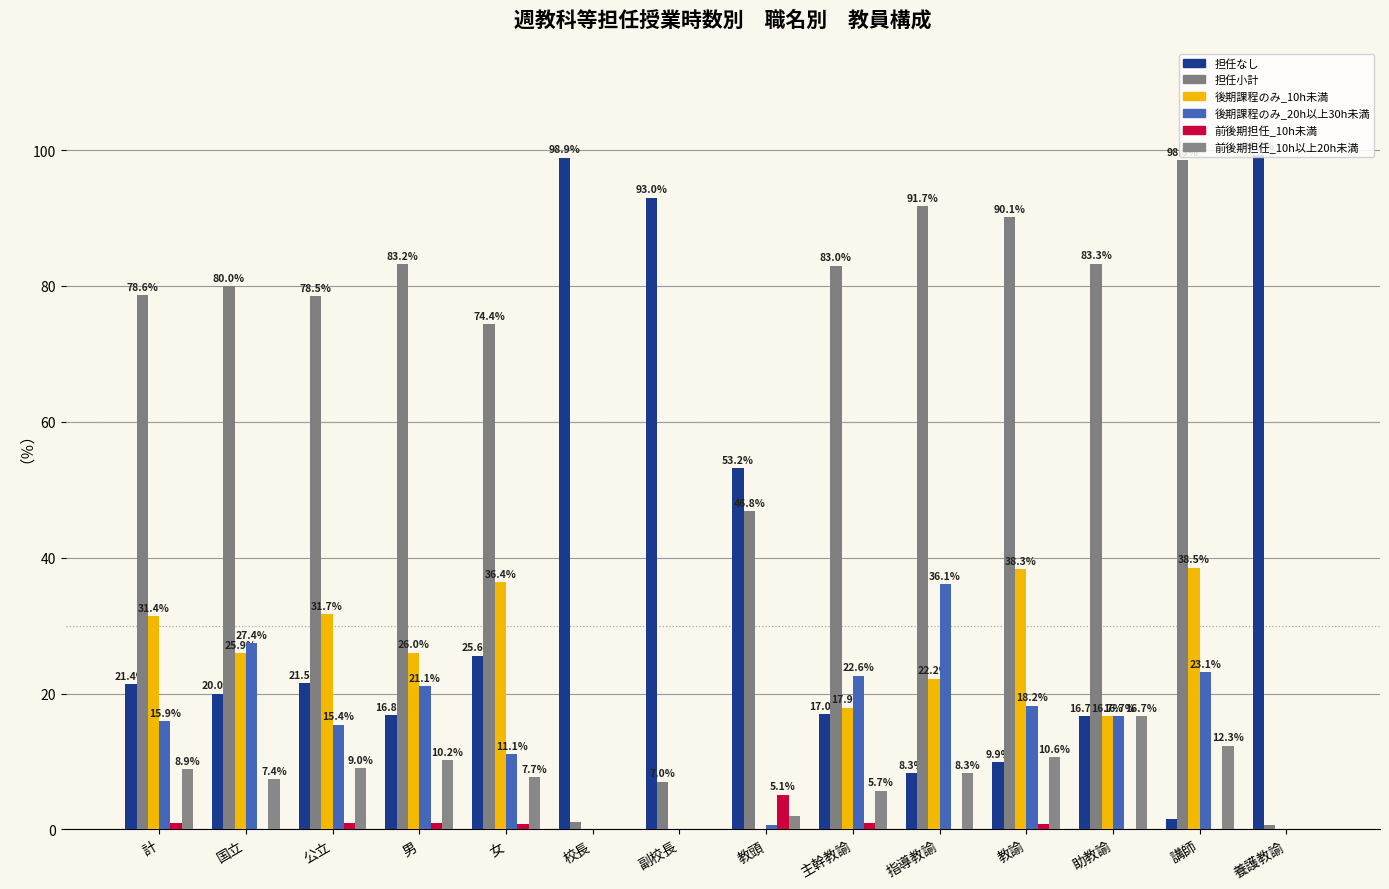

Which series changed the most between 国立 and 副校長?

担任なし